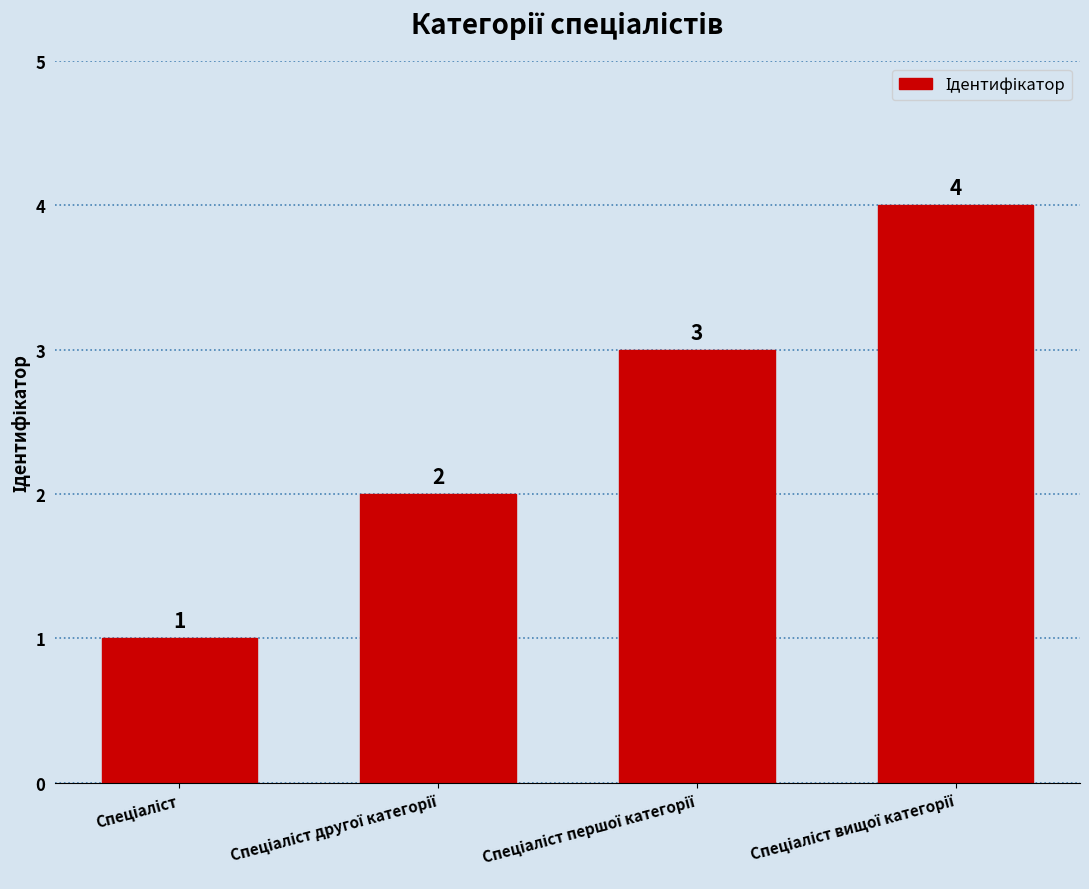

How many values are between 2 and 4?

3